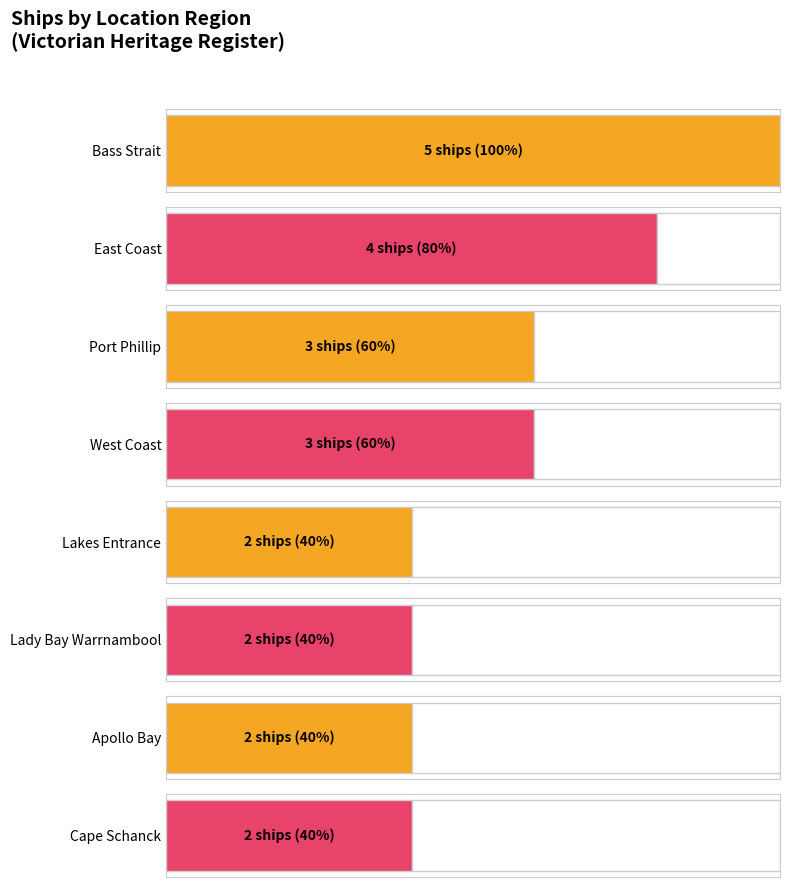

What is the ratio of the value at Lakes Entrance to the value at East Coast?

0.5